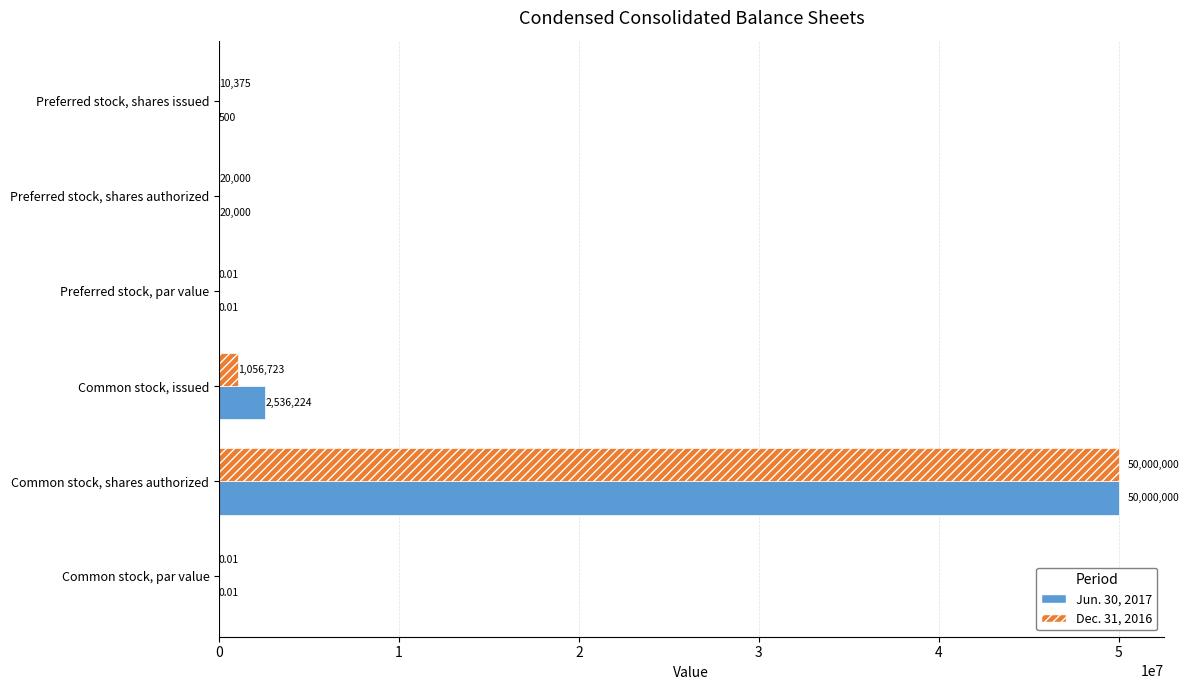

What is the sum of all Dec. 31, 2016 values?

51087098.0